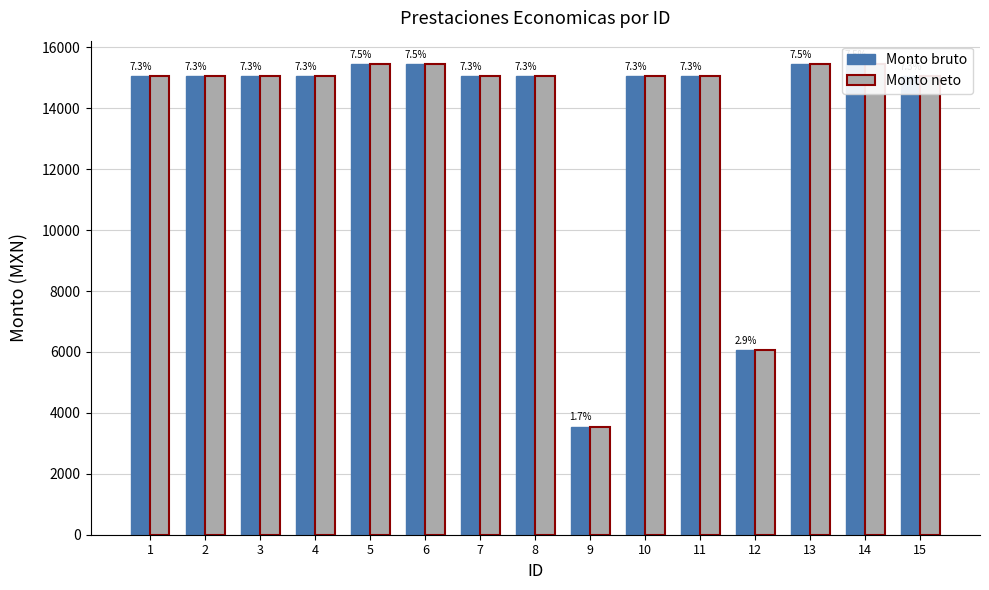

What is the highest value of the Monto bruto series?

15450